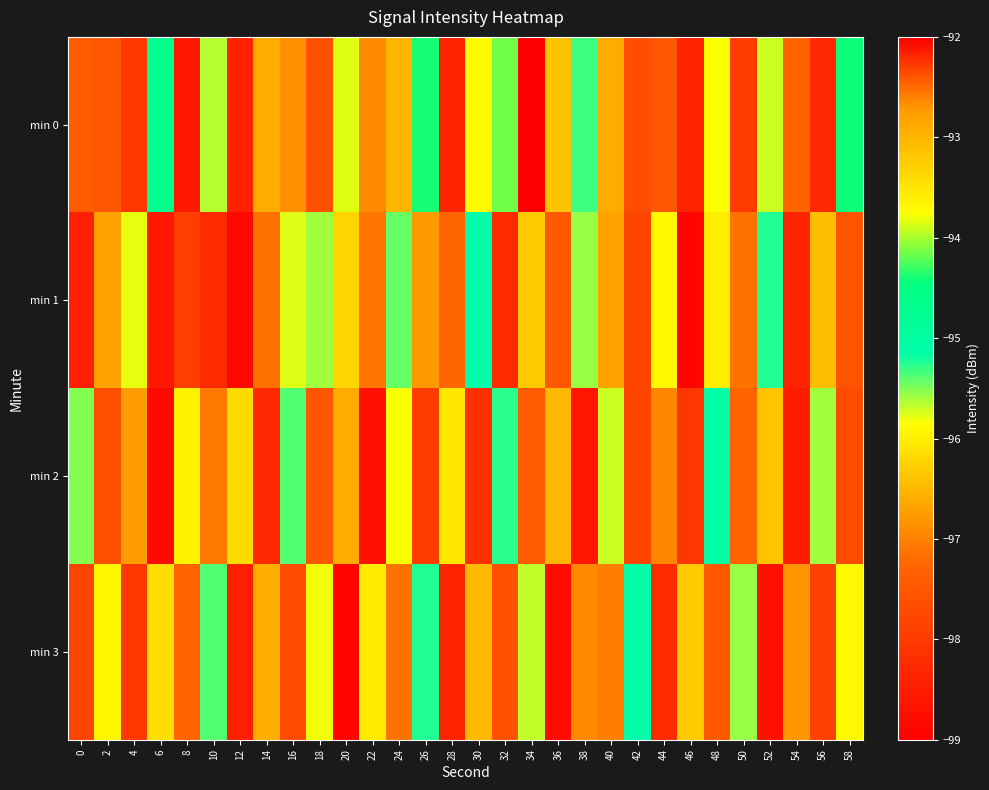

Which series has the largest total across all categories?

min 0